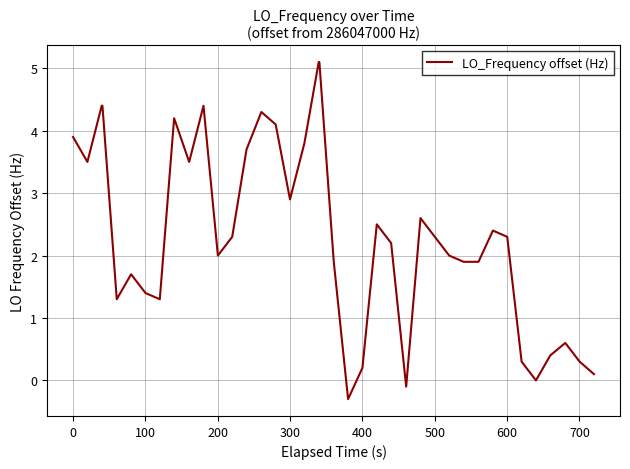

What is the greatest value displayed?

5.1